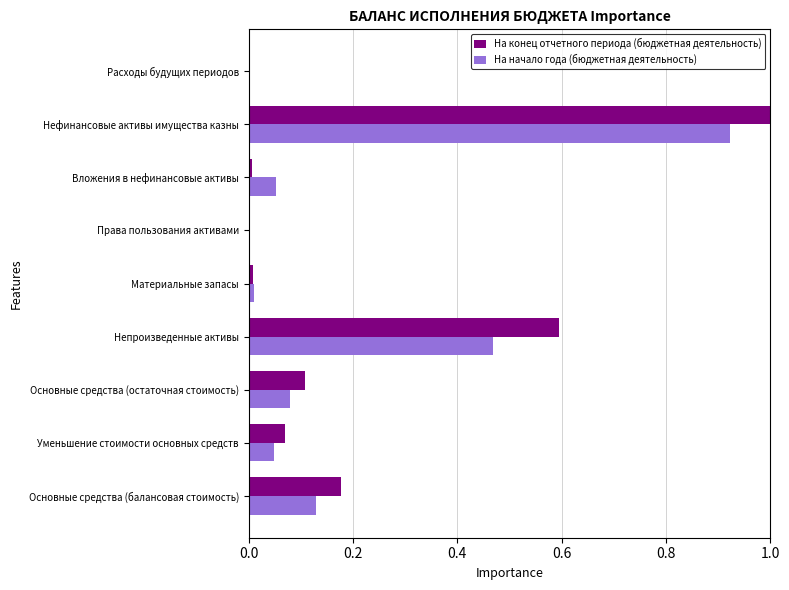

At which category is the sum across all series the highest?

Нефинансовые активы имущества казны